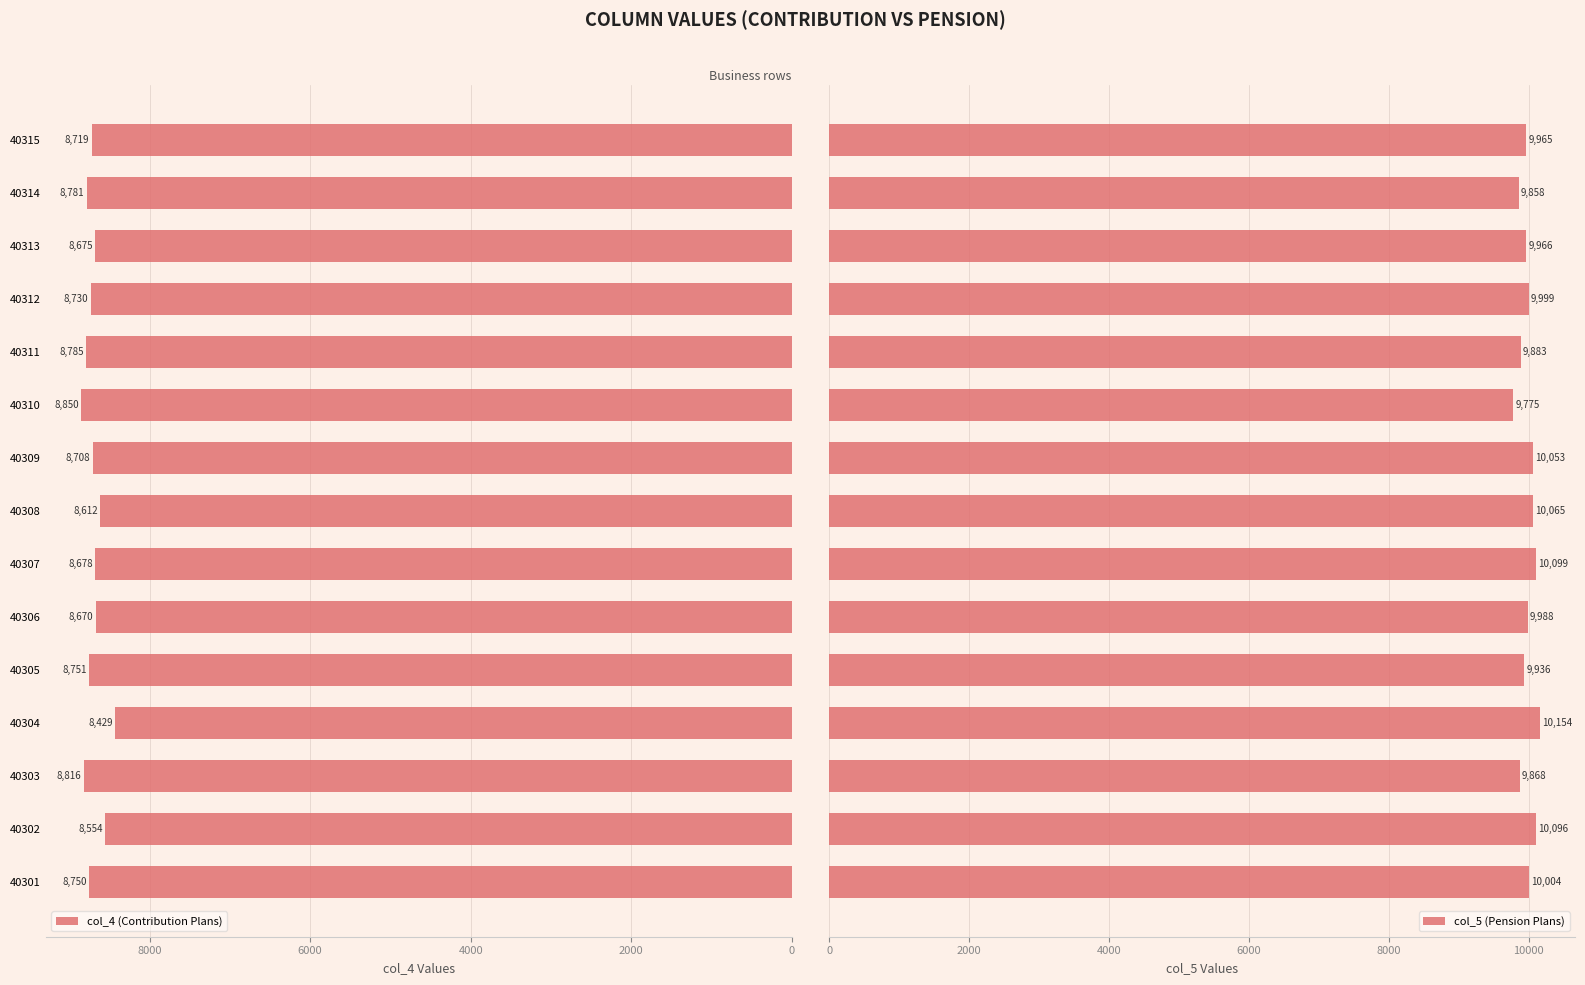

What is the highest value of the col_5 (Pension Plans) series?

10154